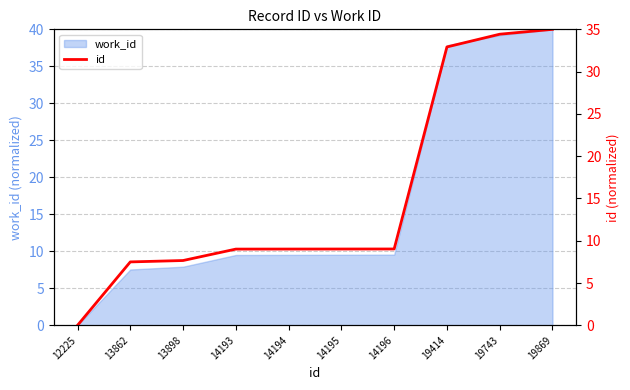

What is the average value?

15.4